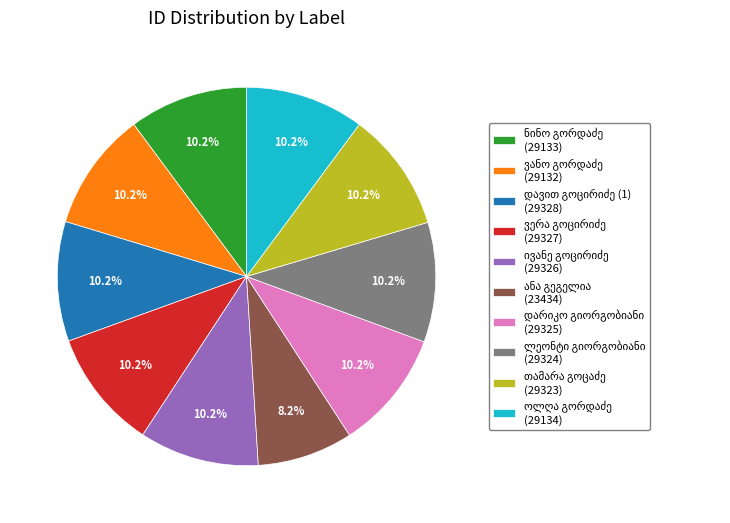

Is there a majority slice in this chart?

No